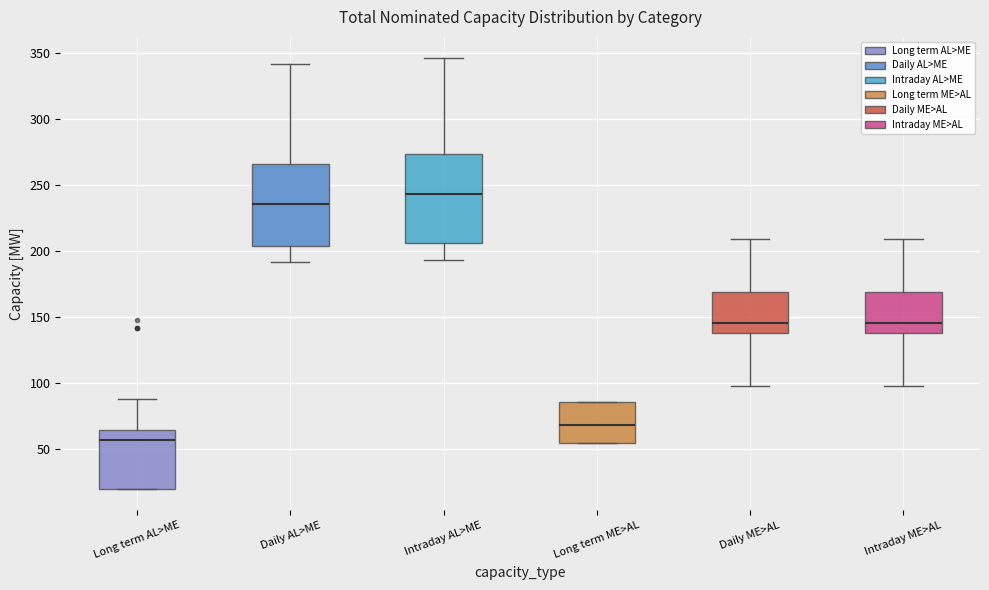

Reading left to right, read every box against the y-axis: the position of its median line, the range the box covers, and the ends of its whiskers. The values are not printed on the chart, so give them approximately, as read against the axis.

Long term AL>ME: median 55, box 20 to 65, whiskers 20 to 90
Daily AL>ME: median 235, box 205 to 265, whiskers 190 to 340
Intraday AL>ME: median 245, box 205 to 275, whiskers 195 to 345
Long term ME>AL: median 70, box 55 to 85, whiskers 55 to 85
Daily ME>AL: median 145, box 140 to 170, whiskers 100 to 210
Intraday ME>AL: median 145, box 140 to 170, whiskers 100 to 210